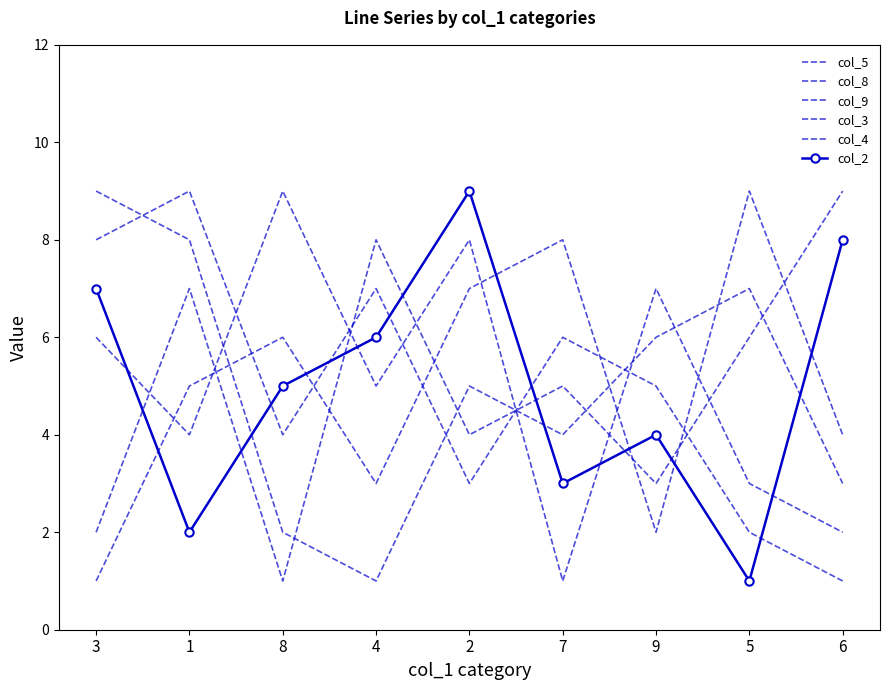

Is the value of col_4 at 4 greater than the value of col_8 at 1?

No